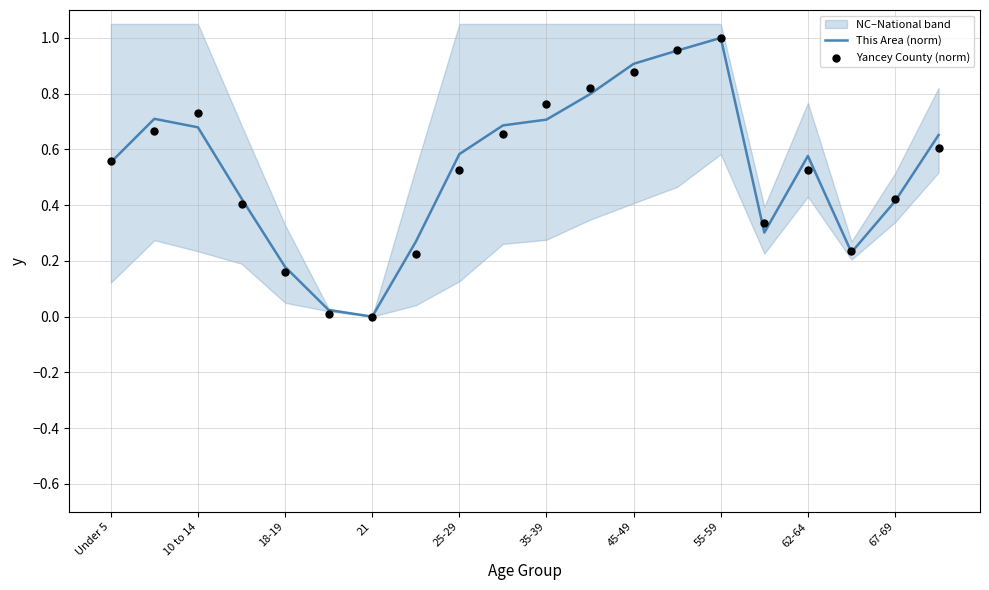

What are all the series names shown in the legend?

This Area (norm), Yancey County (norm)